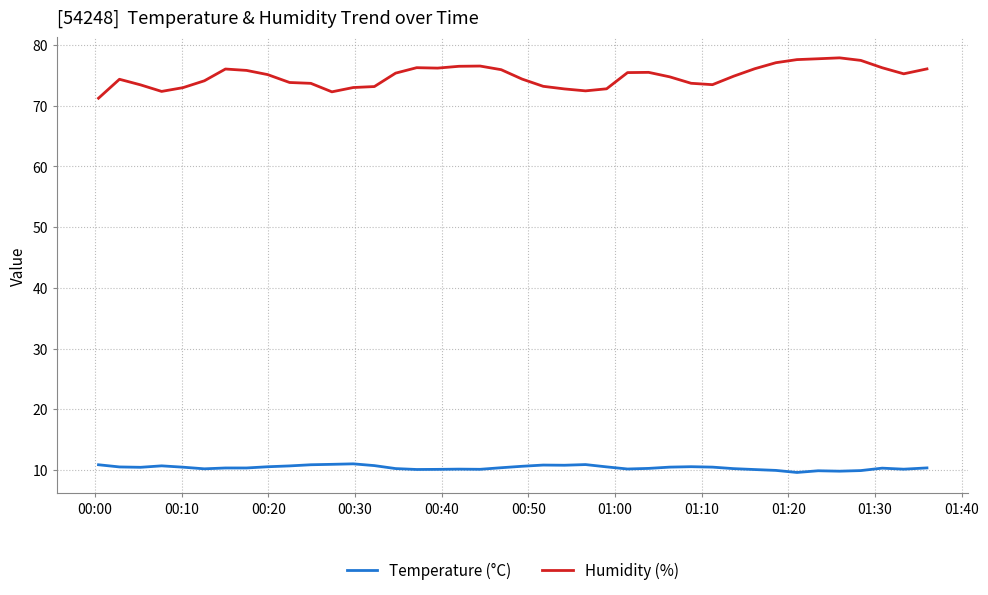

What are all the series names shown in the legend?

Temperature (°C), Humidity (%)